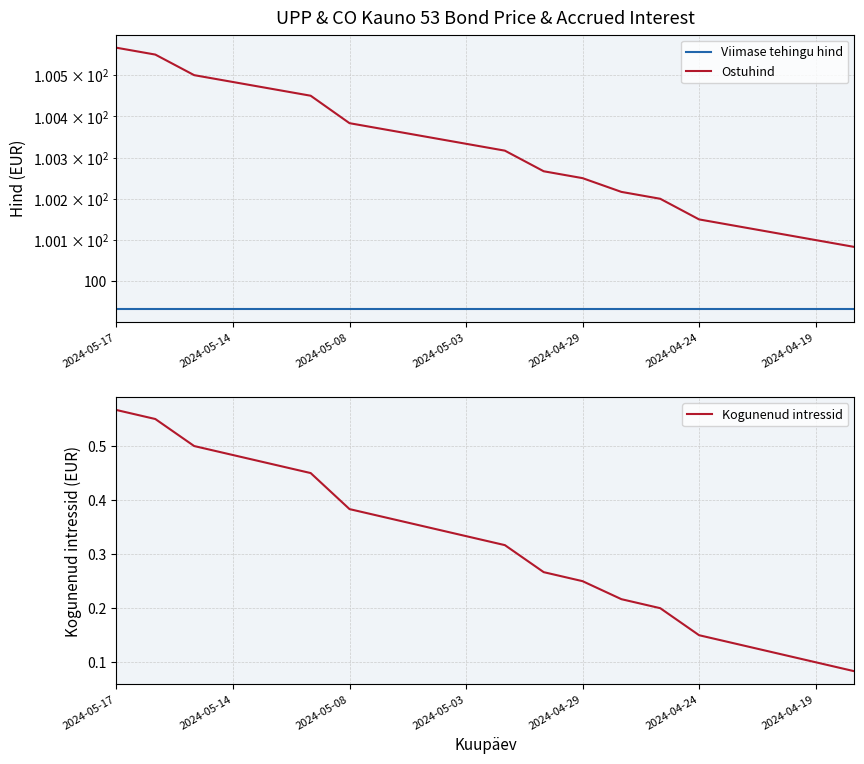

At 16, list the series in order from largest to smallest.

Ostuhind, Viimase tehingu hind, Kogunenud intressid